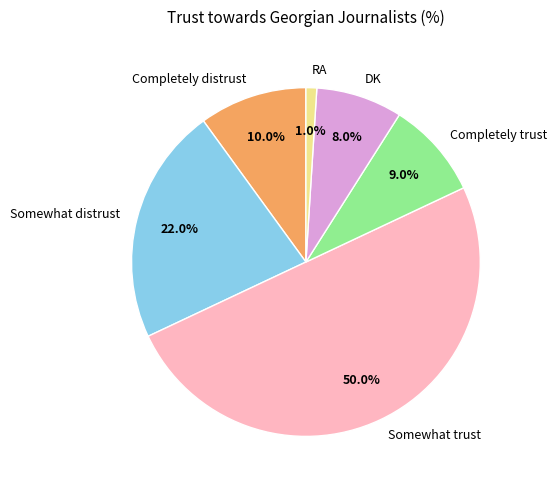

The Somewhat distrust slice represents 22% of the pie. True or false?

True